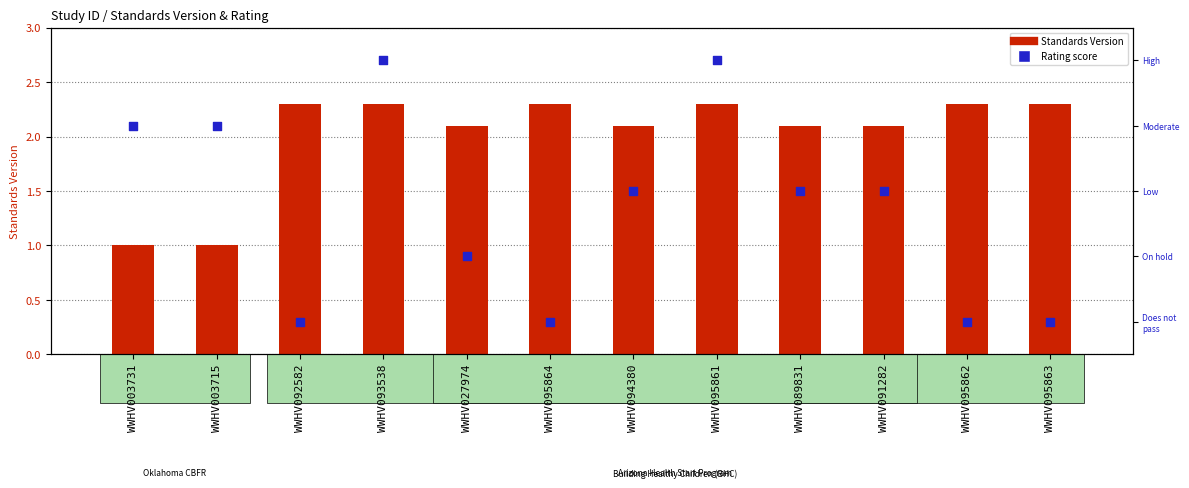

What is the total value across all series at WWHV027974?

3.1